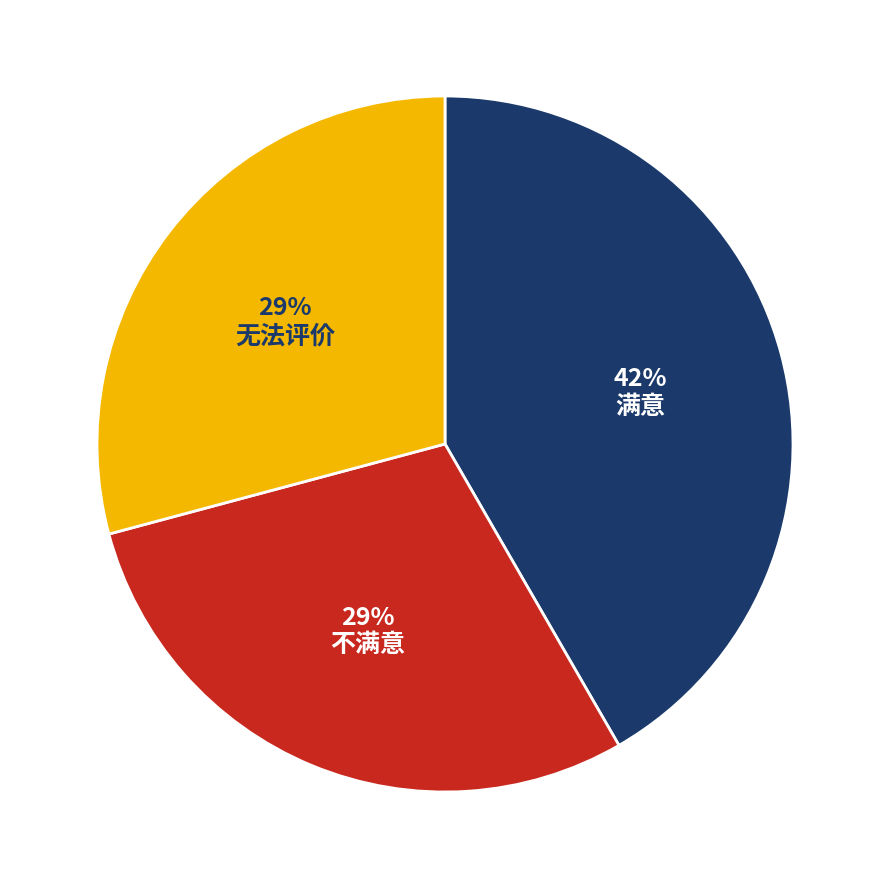

To the nearest percent, what is the average slice percentage?

33%